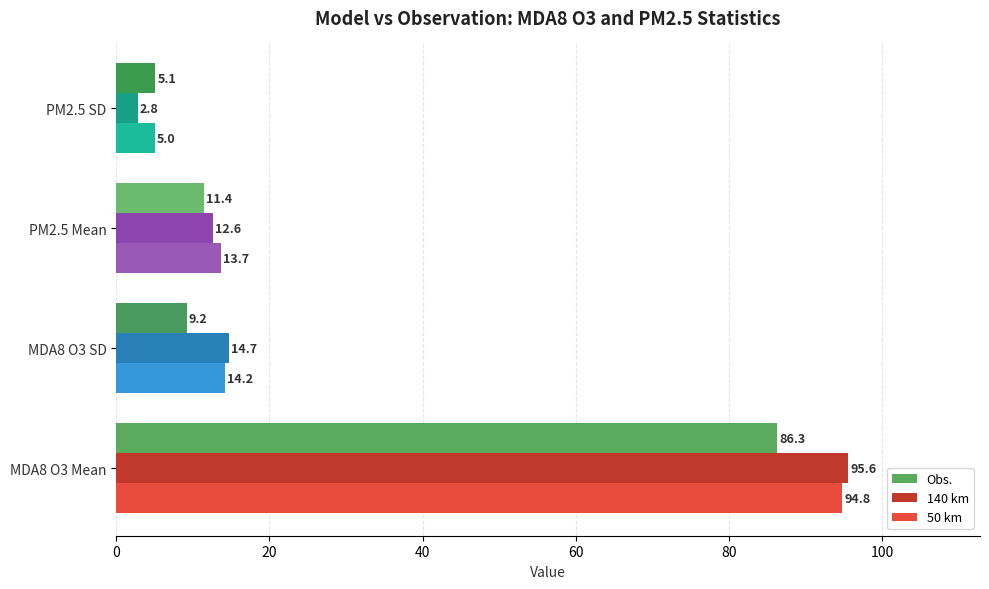

What is the sum of all 140 km values?

125.7